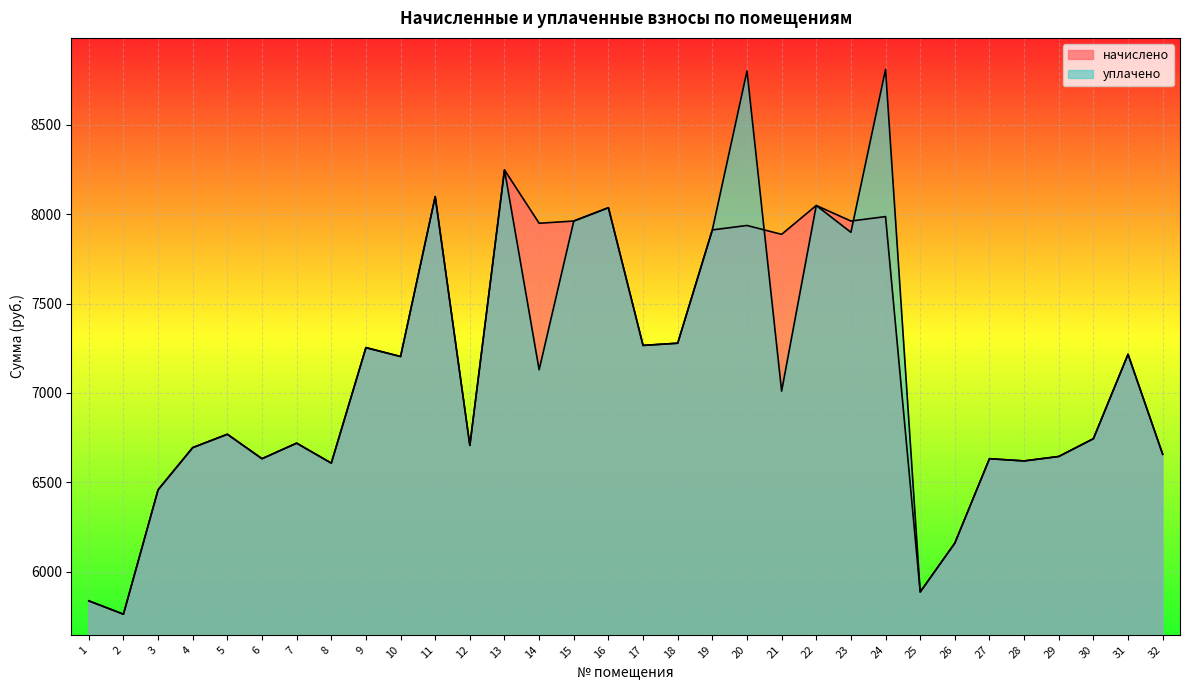

Reading left to right, transcribe all the data shown in this chart.

начислено: 1=5837.4	2=5762.9	3=6458.4	4=6694.4	5=6768.9	6=6632.3	7=6719.2	8=6607.4	9=7253.3	10=7203.6	11=8097.8	12=6706.8	13=8246.9	14=7948.8	15=7961.2	16=8035.7	17=7265.7	18=7278.1	19=7911.5	20=7936.4	21=7886.7	22=8048.2	23=7961.2	24=7986.1	25=5887.1	26=6160.3	27=6632.3	28=6619.9	29=6644.7	30=6744.1	31=7216.0	32=6657.1
уплачено: 1=5837.4	2=5762.9	3=6458.4	4=6694.4	5=6768.9	6=6632.3	7=6719.2	8=6607.4	9=7253.3	10=7203.6	11=8097.8	12=6706.8	13=8246.9	14=7129.6	15=7961.2	16=8035.7	17=7265.7	18=7278.1	19=7911.5	20=8800.0	21=7010.4	22=8048.2	23=7898.1	24=8809.1	25=5887.1	26=6160.3	27=6632.3	28=6619.9	29=6644.7	30=6744.1	31=7216.0	32=6657.1